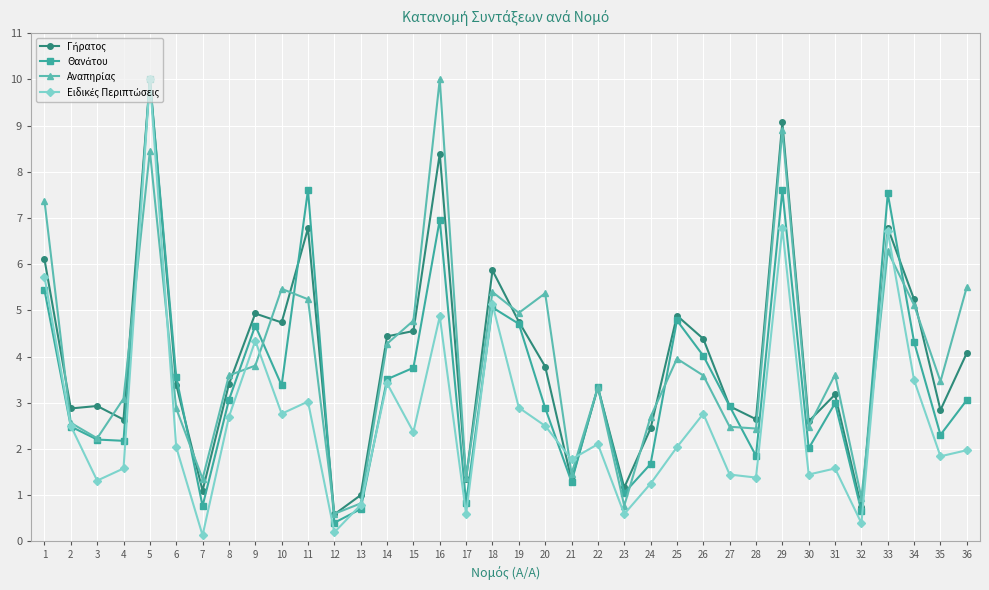

What is the difference between the highest and lowest values at 28?

1.3